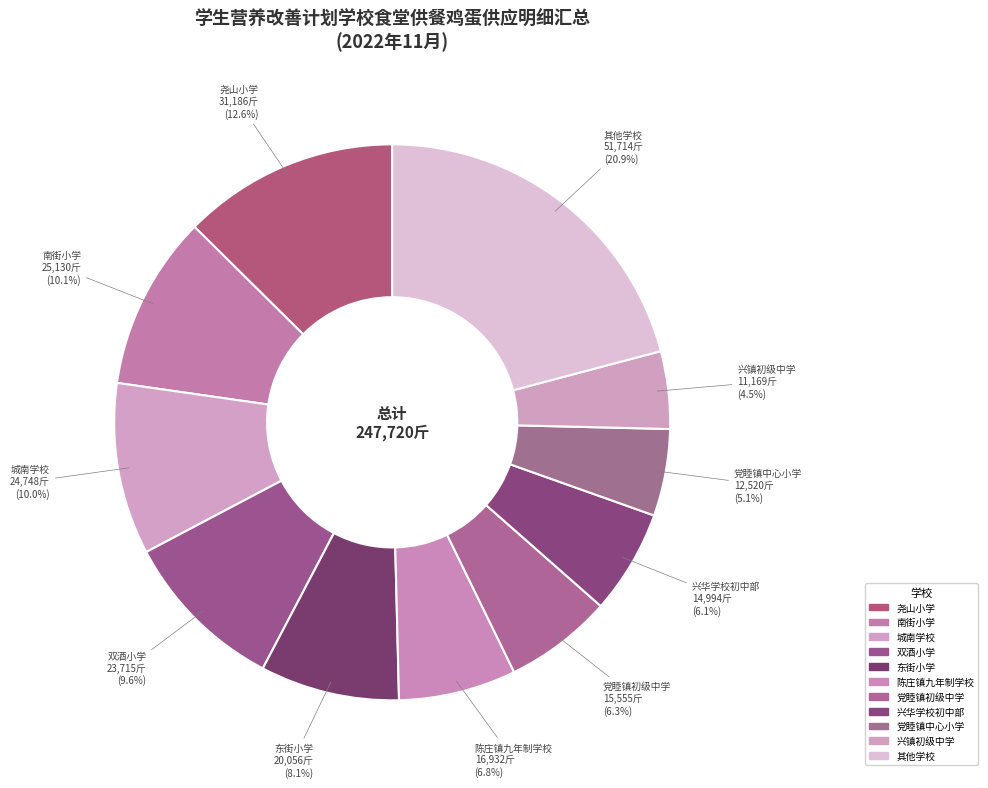

Which has a higher value, 城南学校 or 其他学校?

其他学校